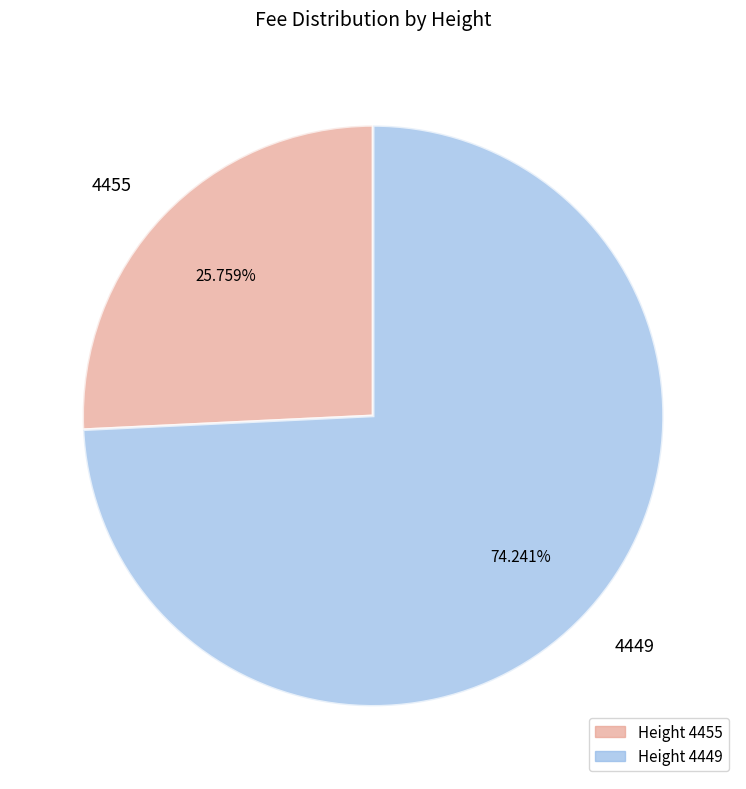

To the nearest percent, what is the combined percentage of 4449 and 4455?

100%